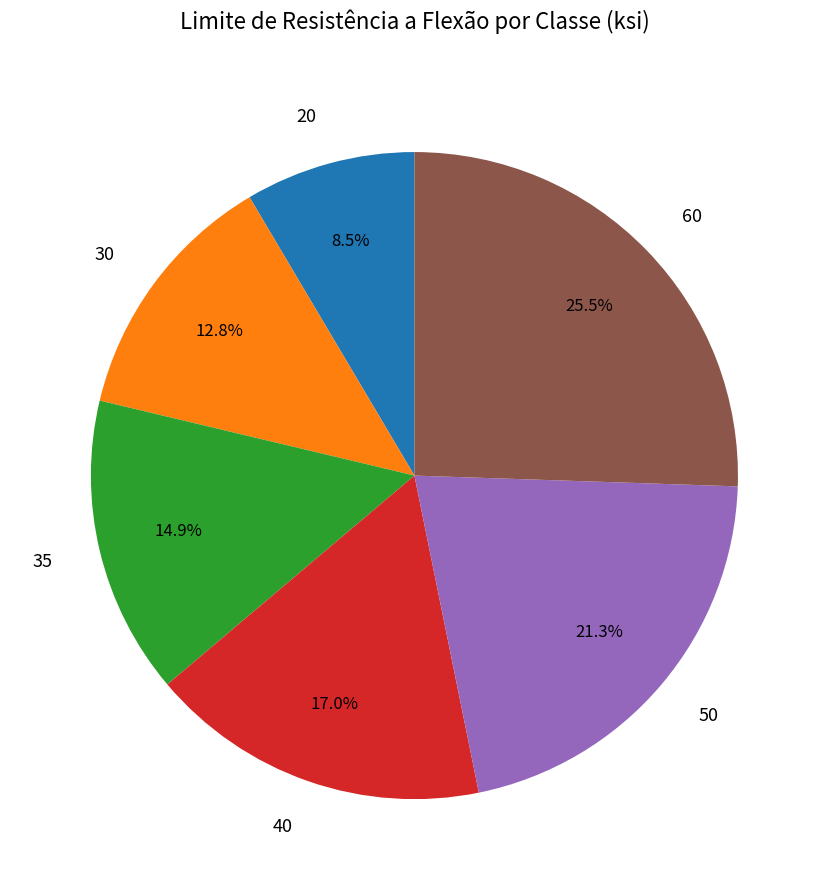

The 40 slice represents 17% of the pie. True or false?

True